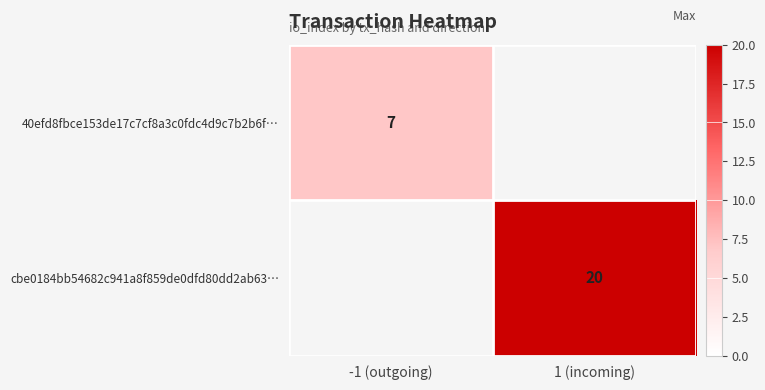

The 40efd8fbce153de17c7cf8a3c0fdc4d9c7b2b6f… series shows 7 at -1 (outgoing). True or false?

True